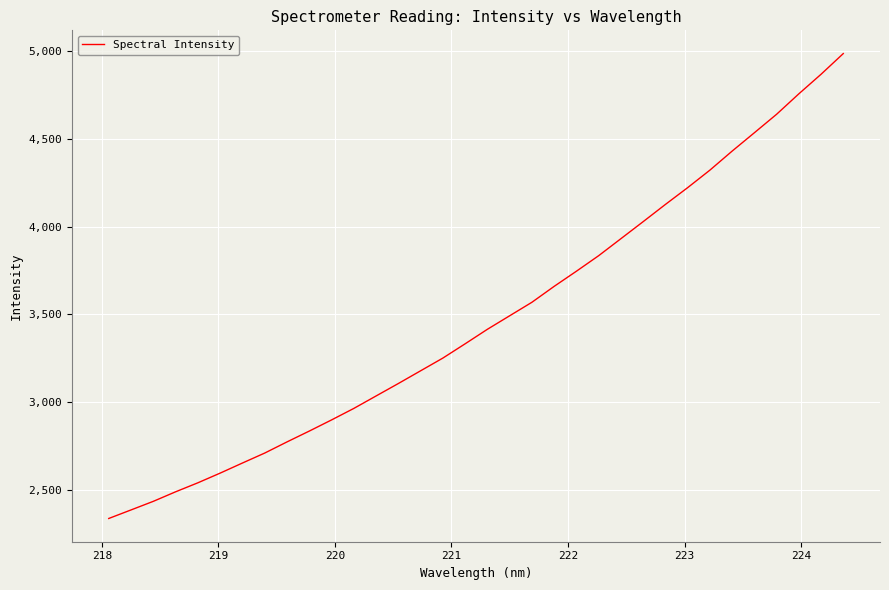

What is the greatest value displayed?

4987.4